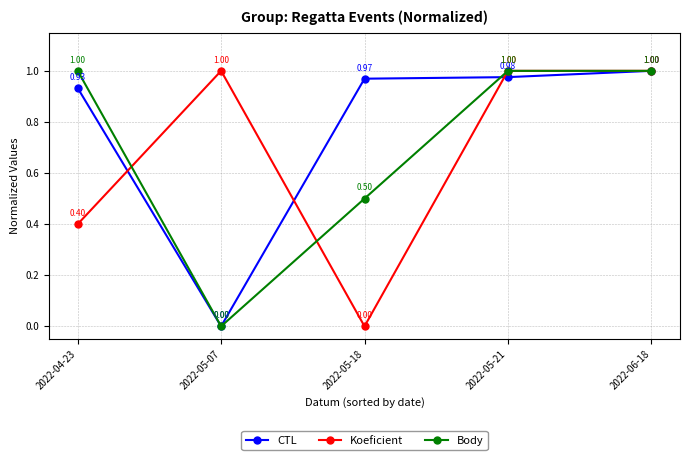

Which series changed the most between 2022-04-23 and 2022-05-07?

Body